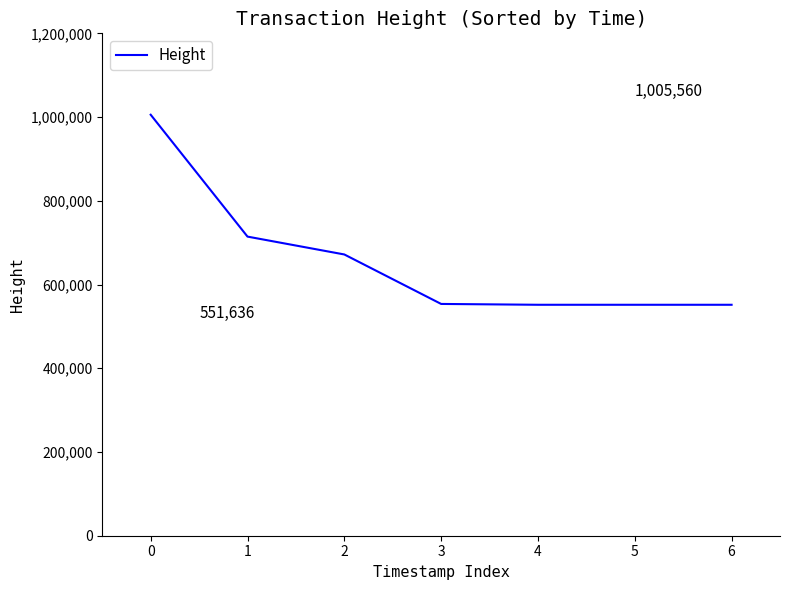

At which label is the value closest to 778598?

1